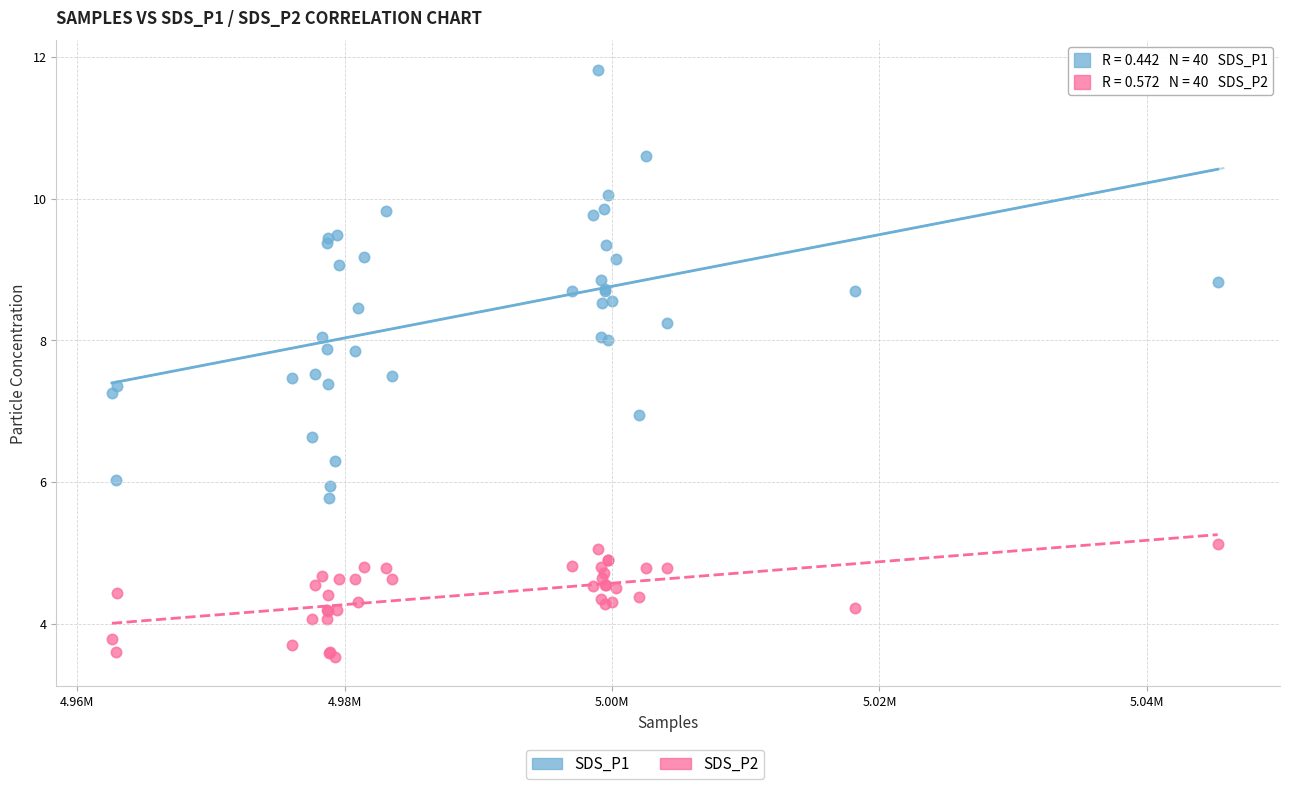

Which series has the widest spread of Y values?

SDS_P1